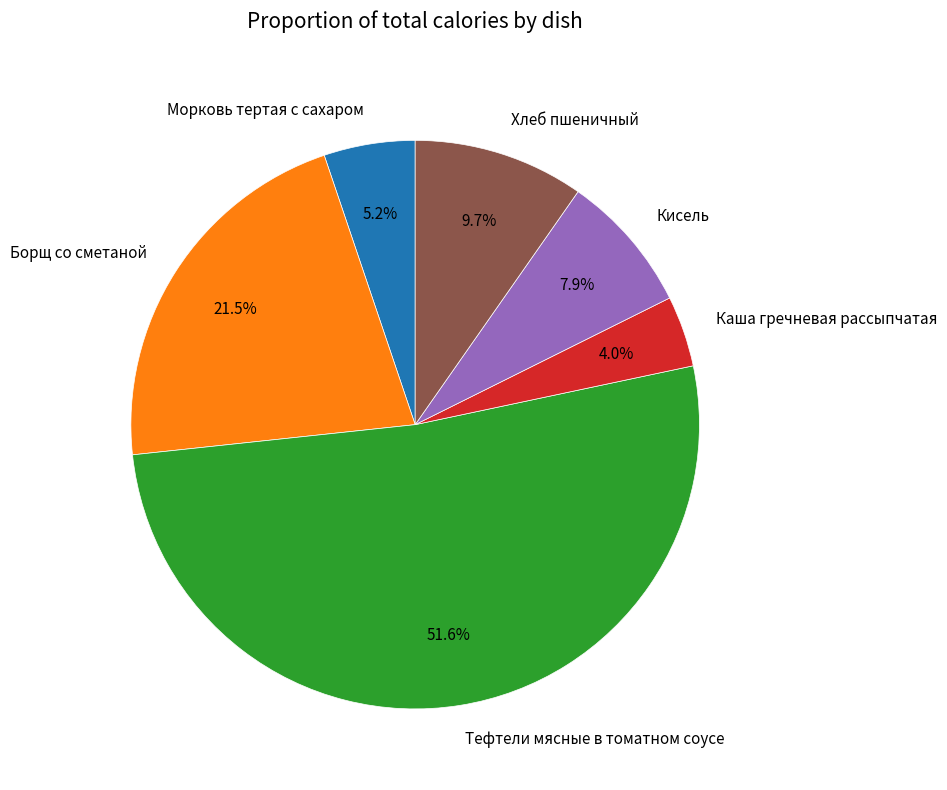

What is the largest slice in the pie chart?

Тефтели мясные в томатном соусе